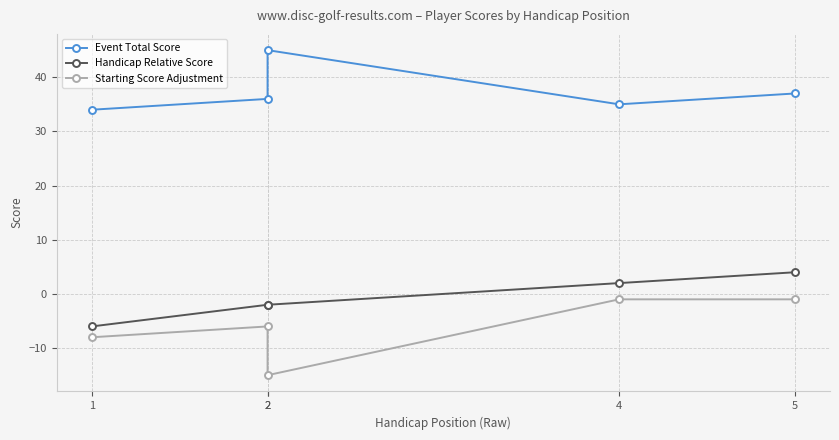

Rank the series by their maximum value, from lowest to highest.

Starting Score Adjustment, Handicap Relative Score, Event Total Score